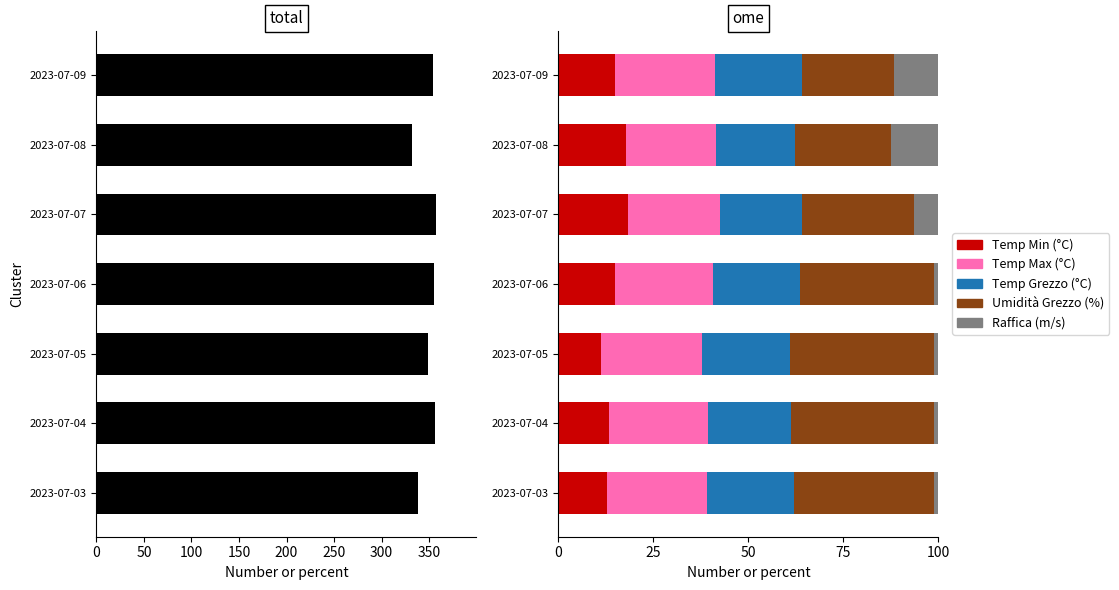

Does the chart contain stacked bars?

No